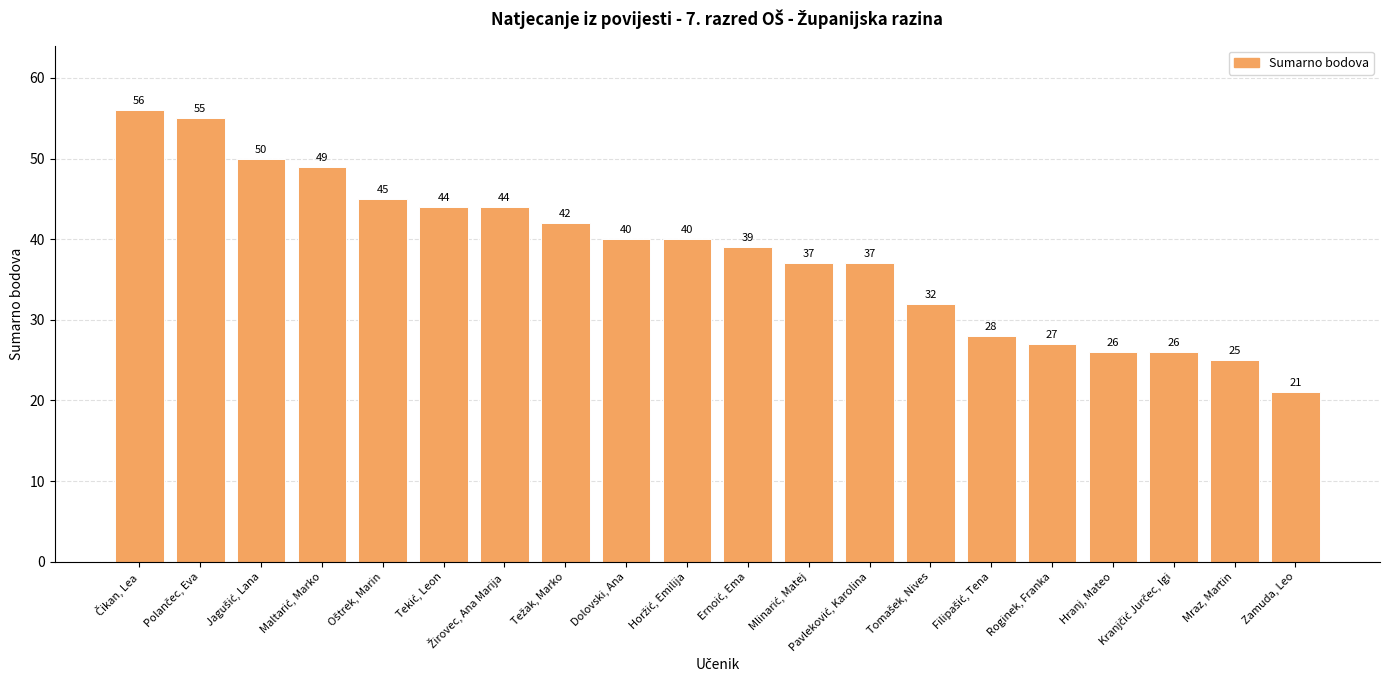

What is the difference between the second highest and minimum values?

34